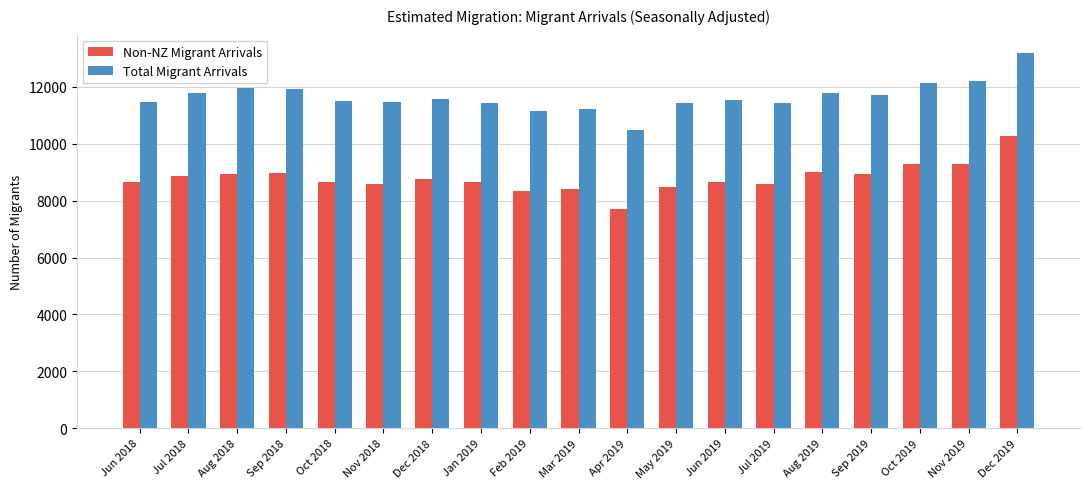

Rank the series by their maximum value, from lowest to highest.

Non-NZ Migrant Arrivals, Total Migrant Arrivals